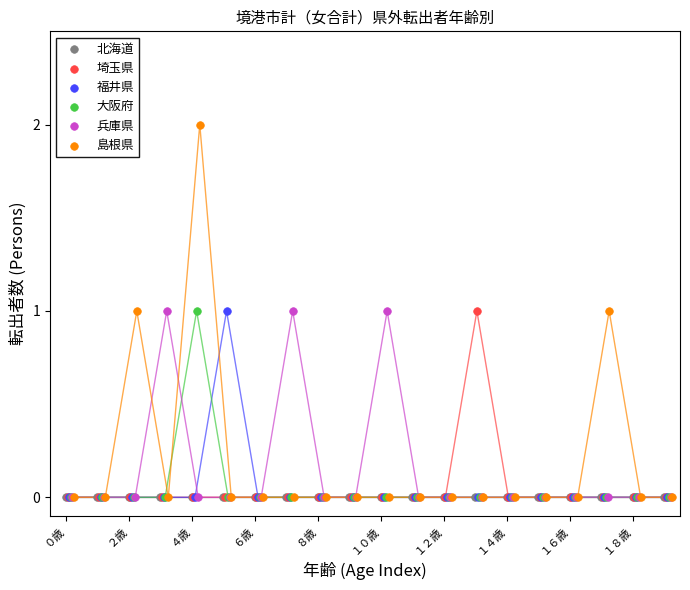

Which series contains the highest Y value?

島根県